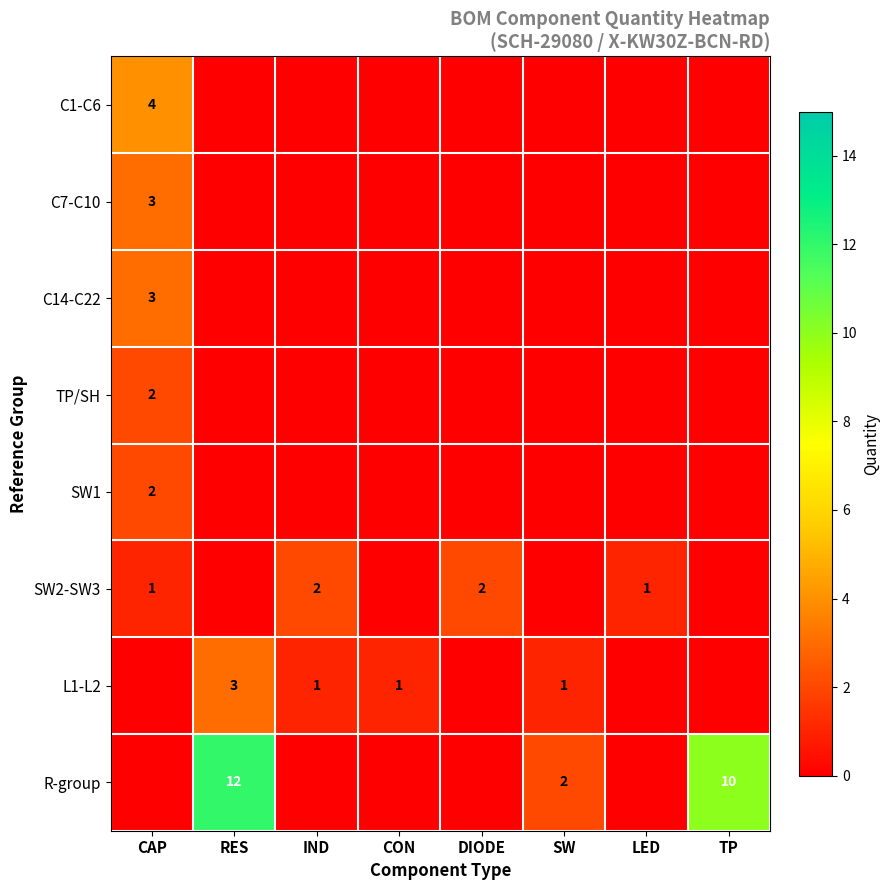

True or false: C1-C6 has a value of 1 at CAP.

False